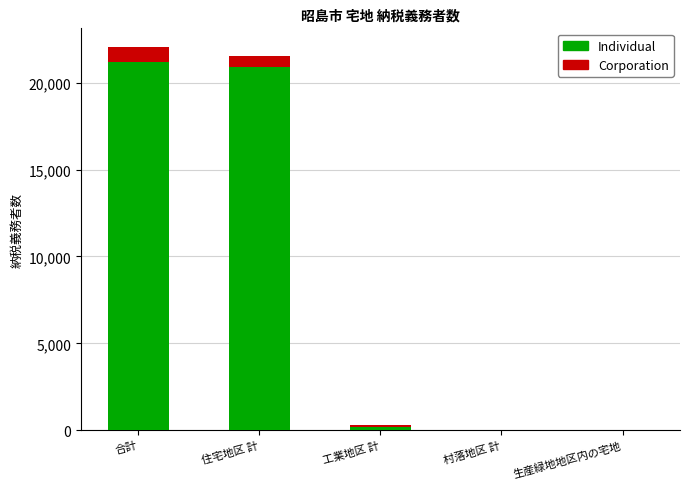

At how many categories does at least one series exceed 20555?

2